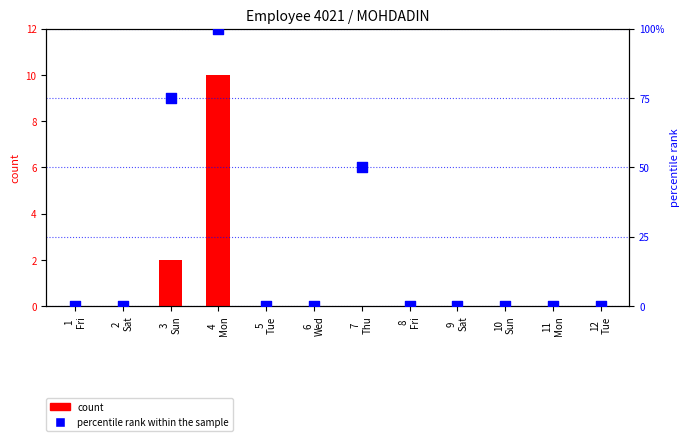

Which series has the largest Y range (max minus min)?

percentile rank within the sample